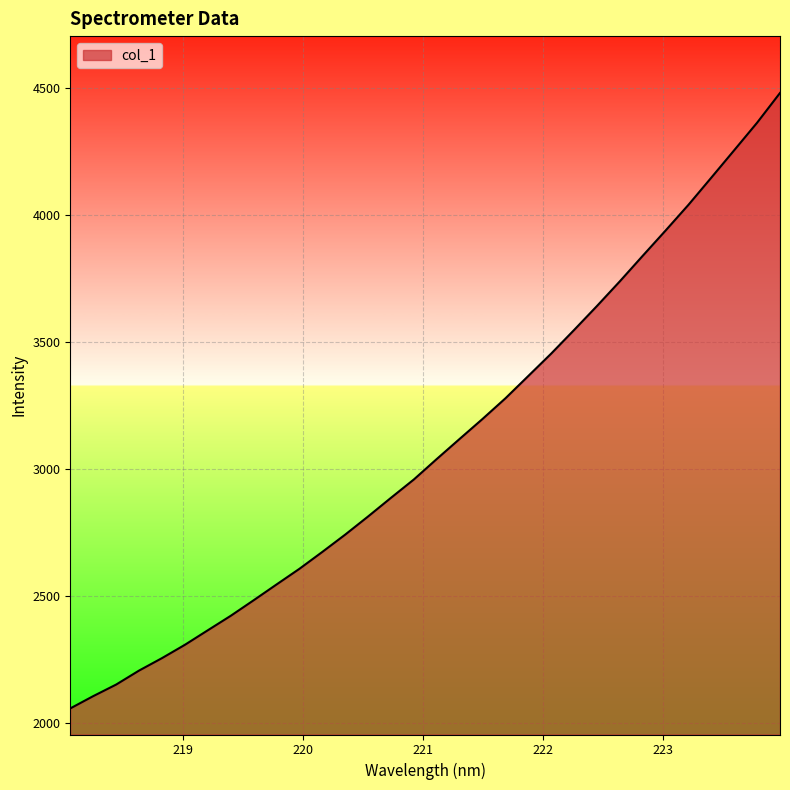

How many distinct data groups are displayed?

1